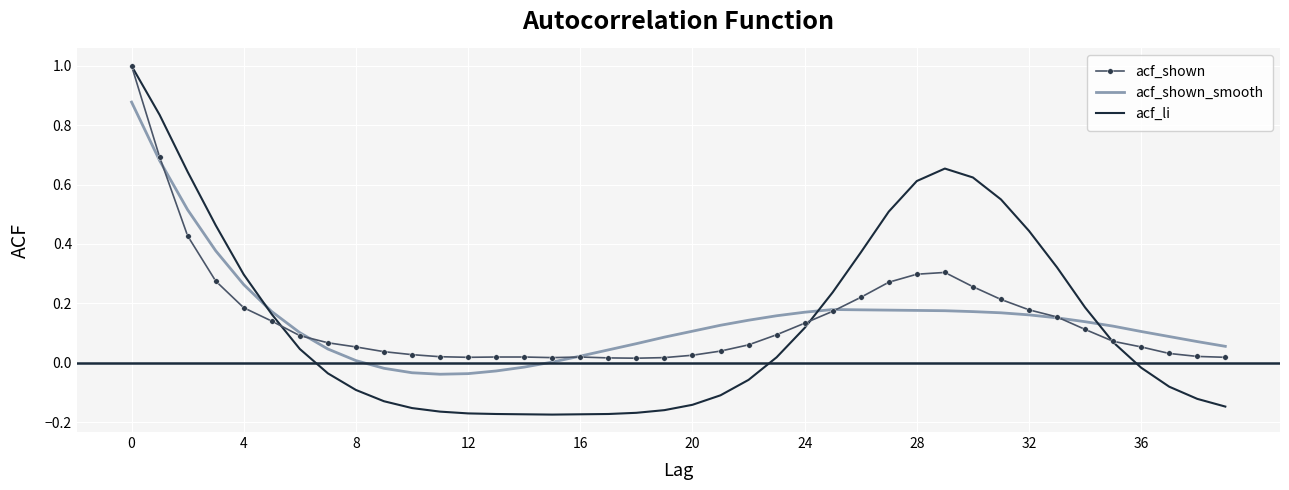

What is the greatest value displayed?

1.0